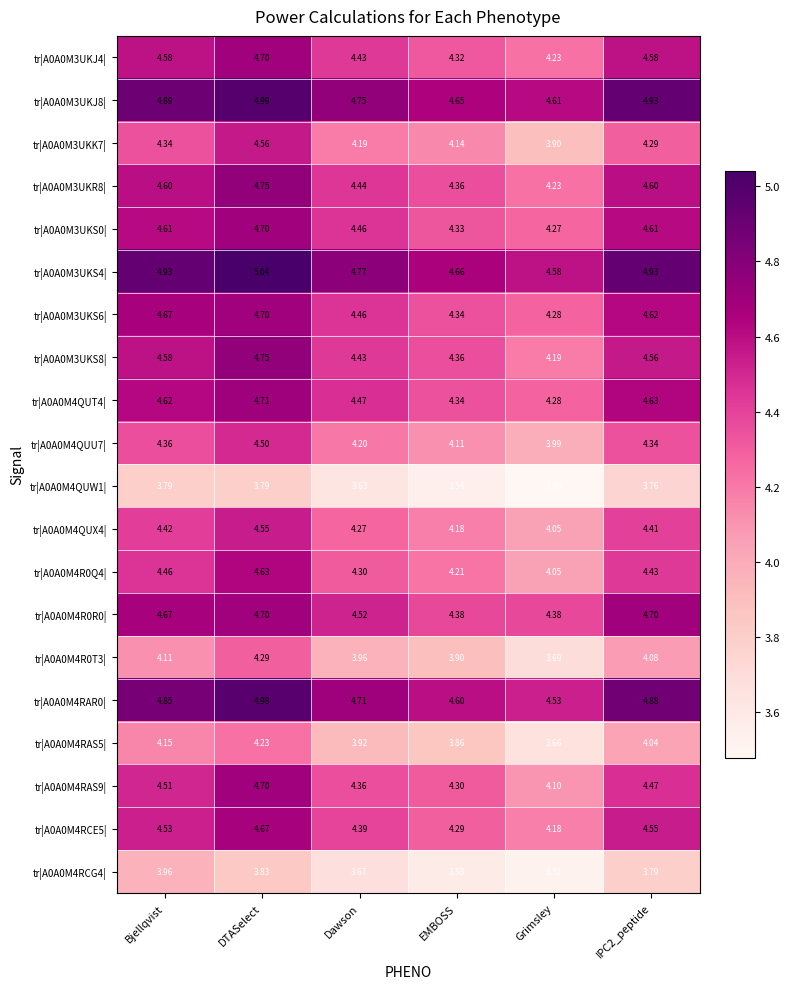

Is the value of tr|A0A0M3UKR8| at EMBOSS greater than the value of tr|A0A0M3UKS0| at Dawson?

No